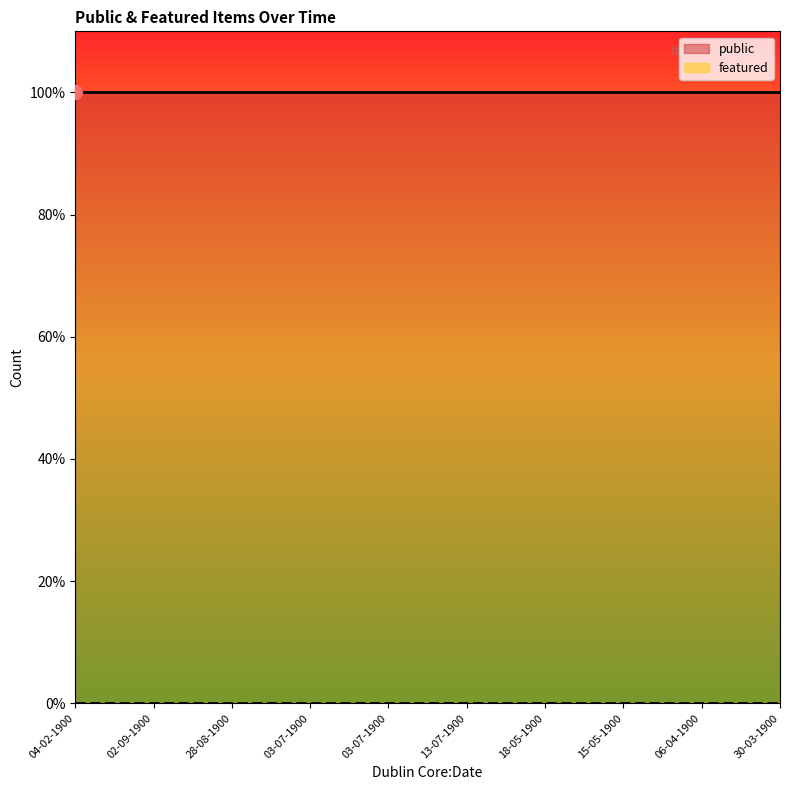

Rank the series by their maximum value, from highest to lowest.

public, featured